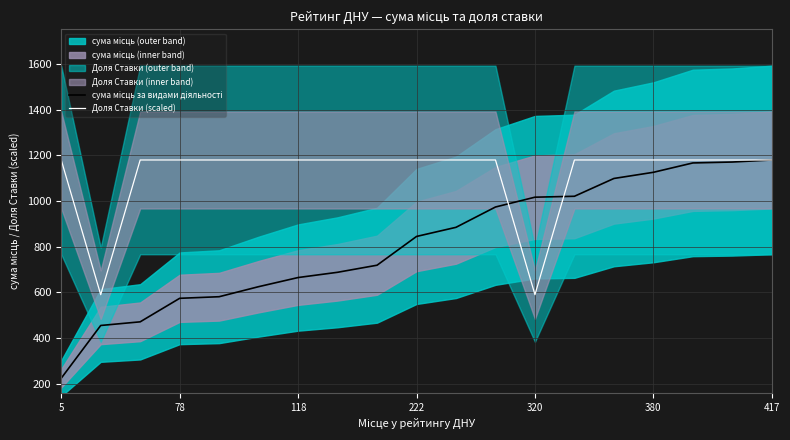

Which series has the largest range (max minus min)?

сума місць за видами діяльності